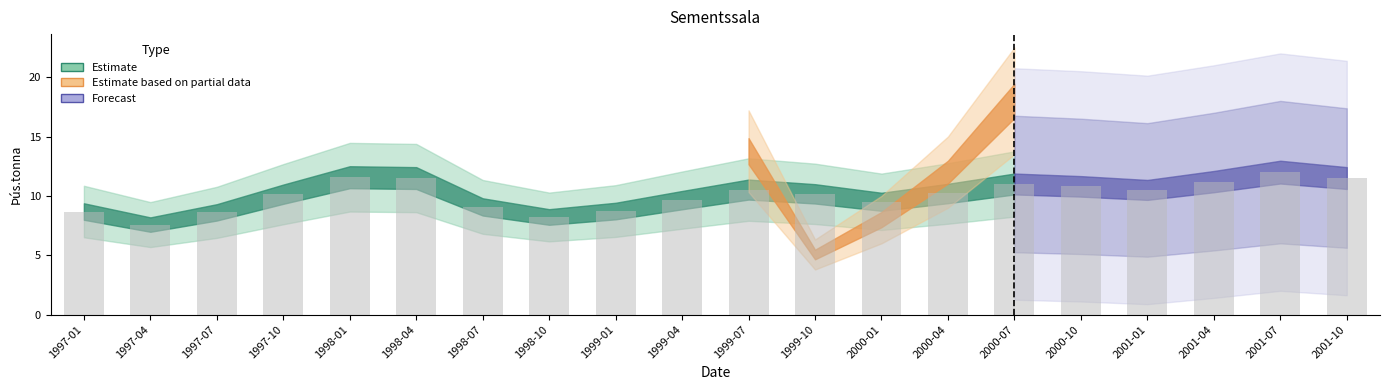

What value does the data have at 2000-10?

10.8